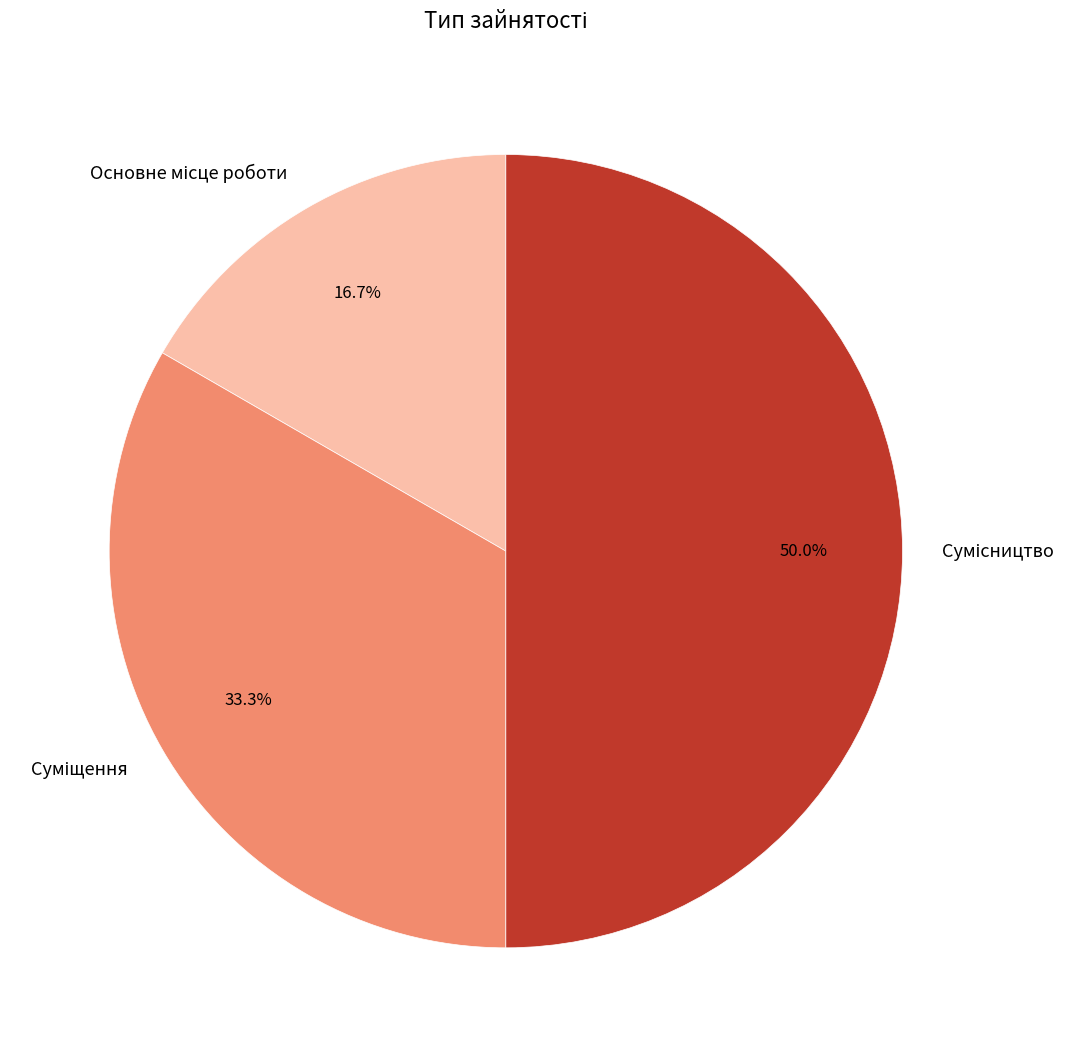

What percentage do Сумісництво and Суміщення together represent?

83.3%